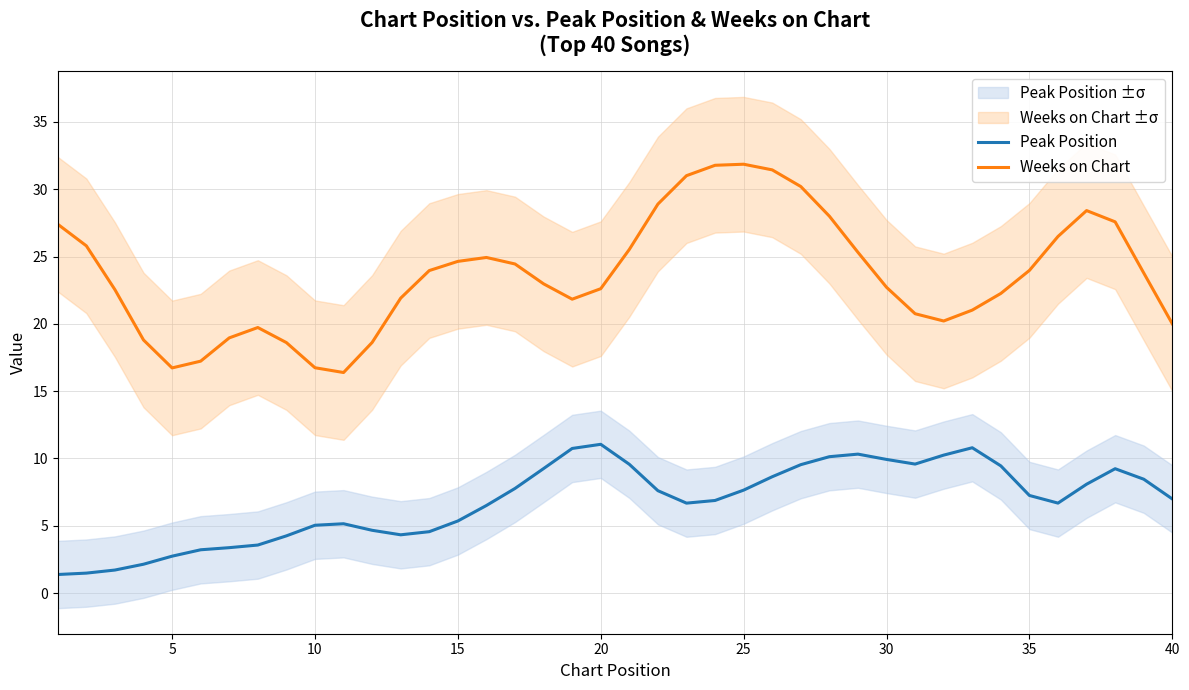

Does the chart display data point markers on the line(s)?

No